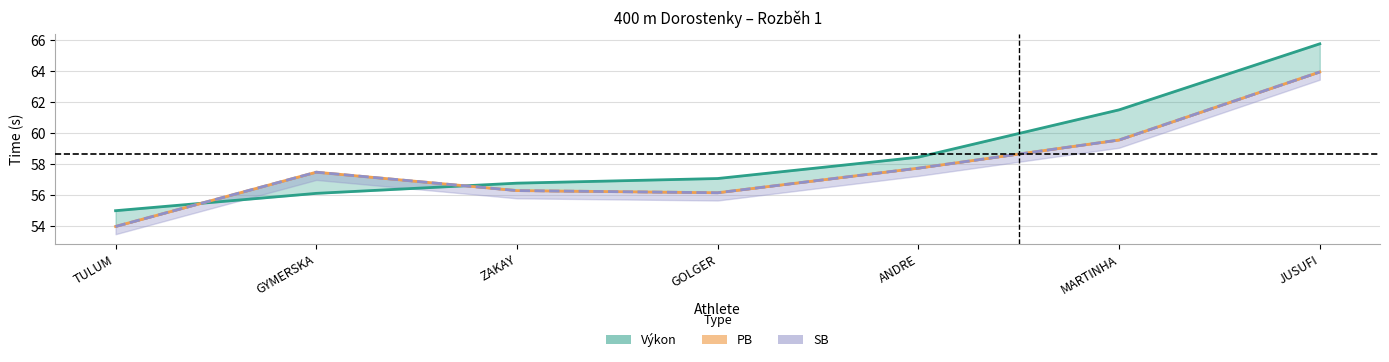

At which label does Výkon reach its minimum?

TULUM